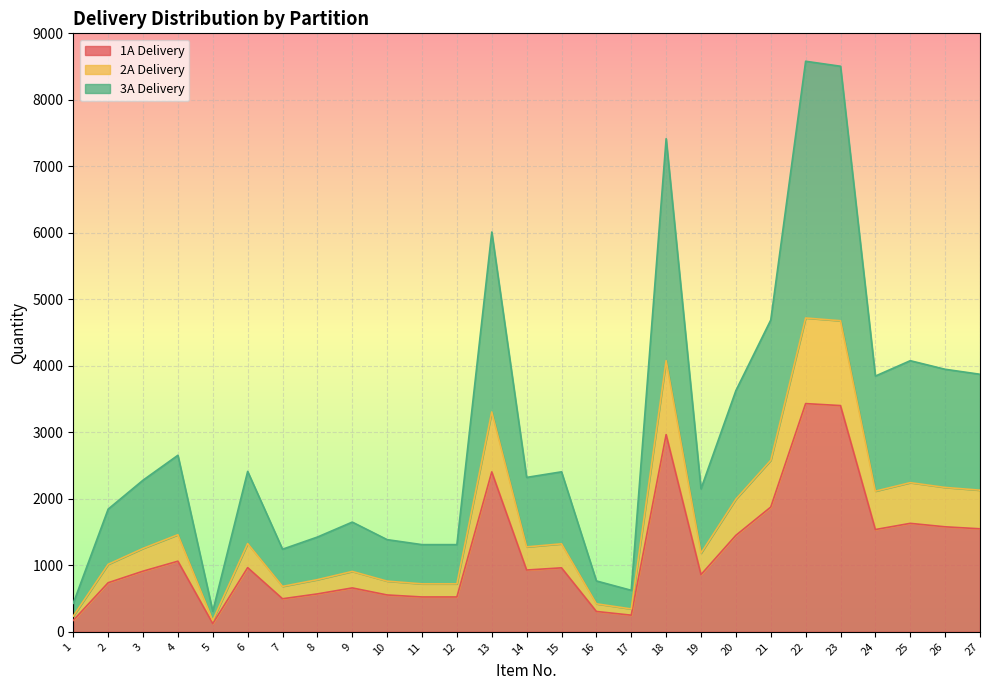

At which category does the chart reach its peak across all series?

22